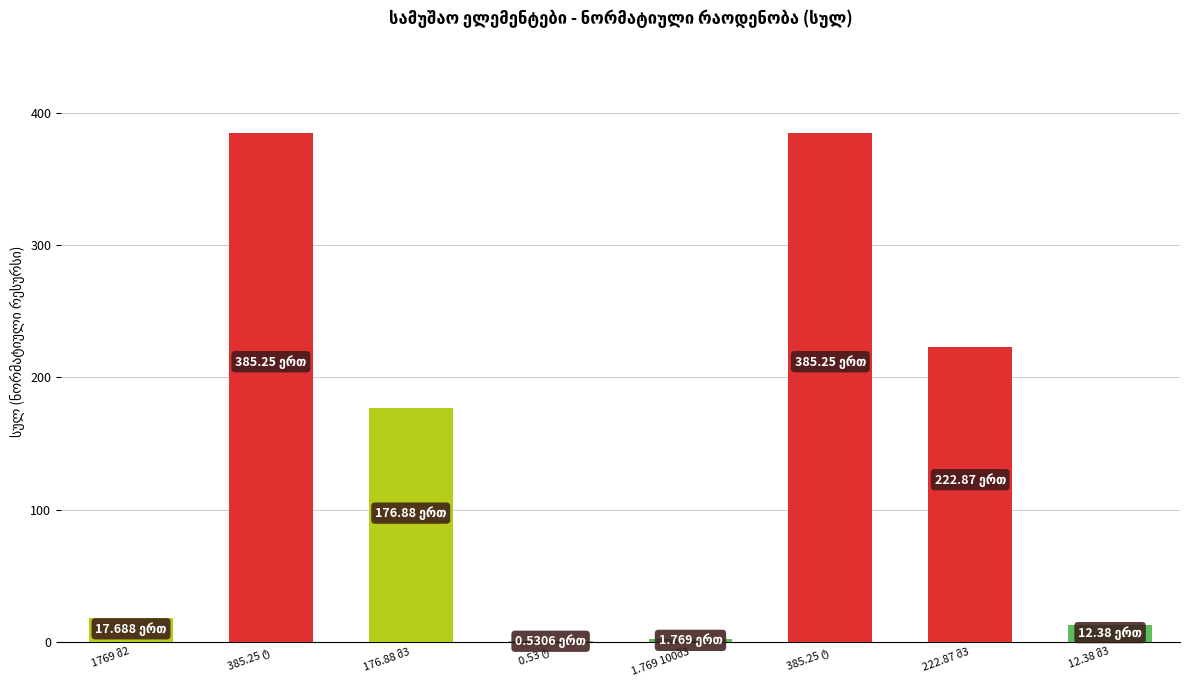

What is the change in value from 1.769 100მ3 to 12.38 მ3?

+10.6